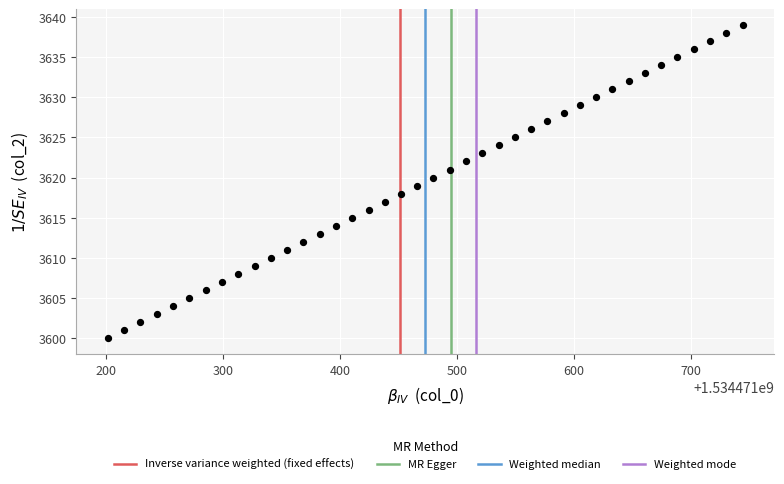

What is the range of Y values (max minus min)?

39